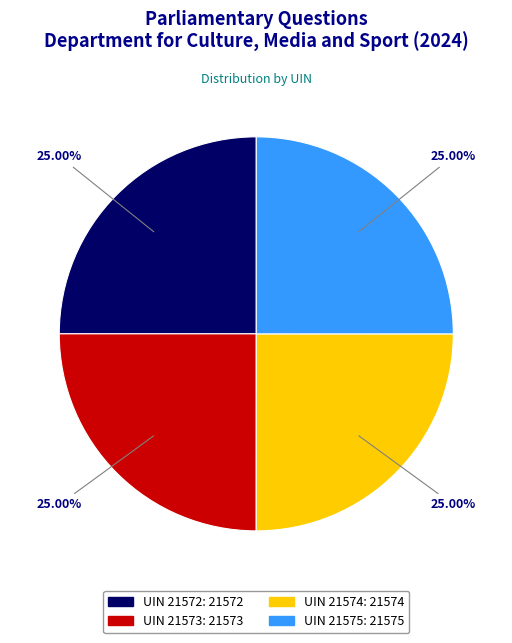

Approximately how many times larger is the value at UIN 21573 compared to UIN 21572?

1.0